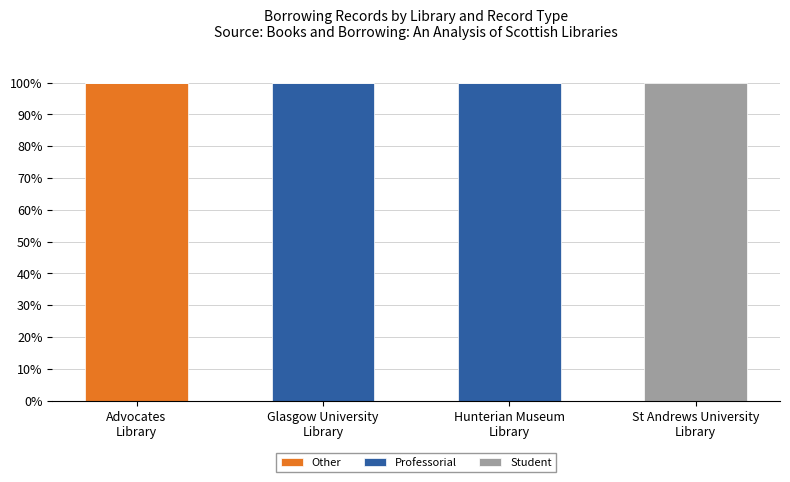

What is the highest value of the Other series?

100